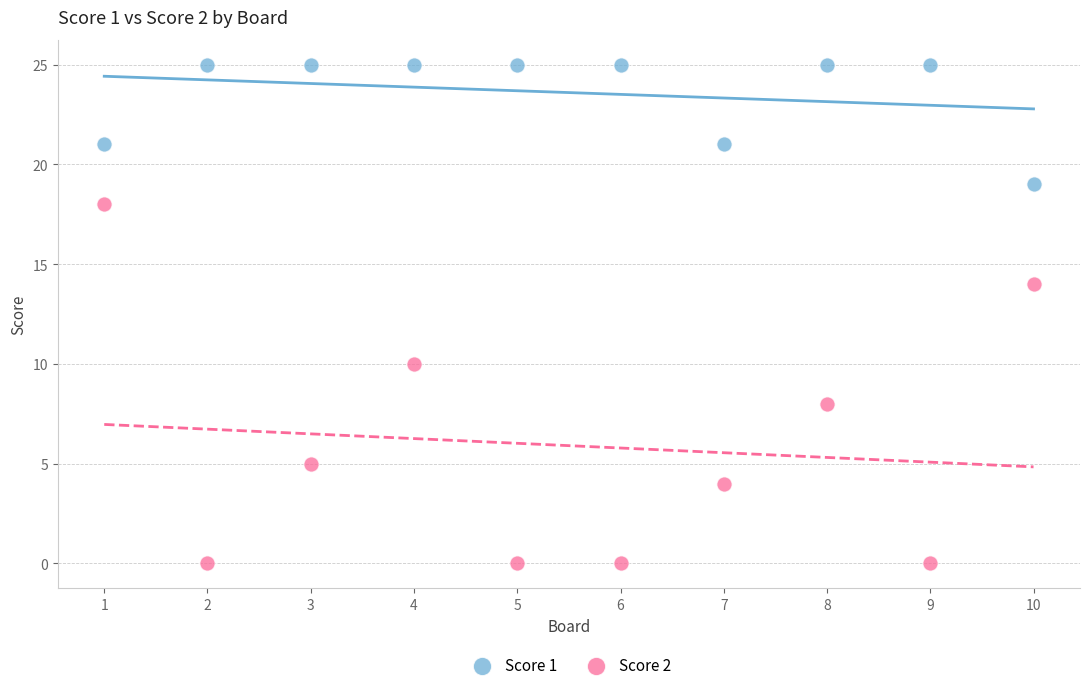

Which series has the widest spread of Y values?

Score 2